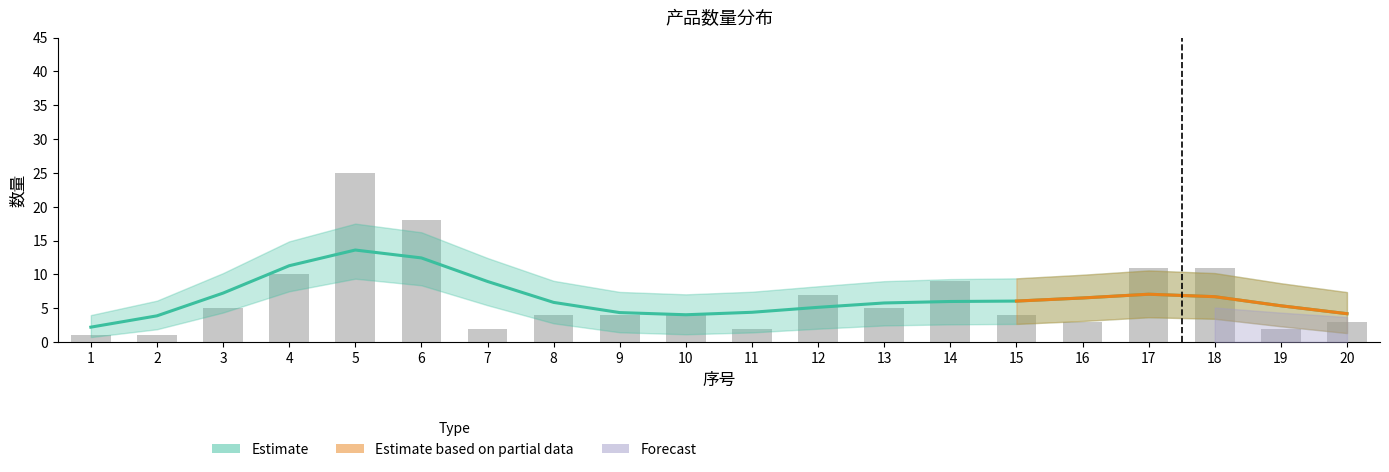

What is the value of the 数量 bar at the 14th from the left?

9